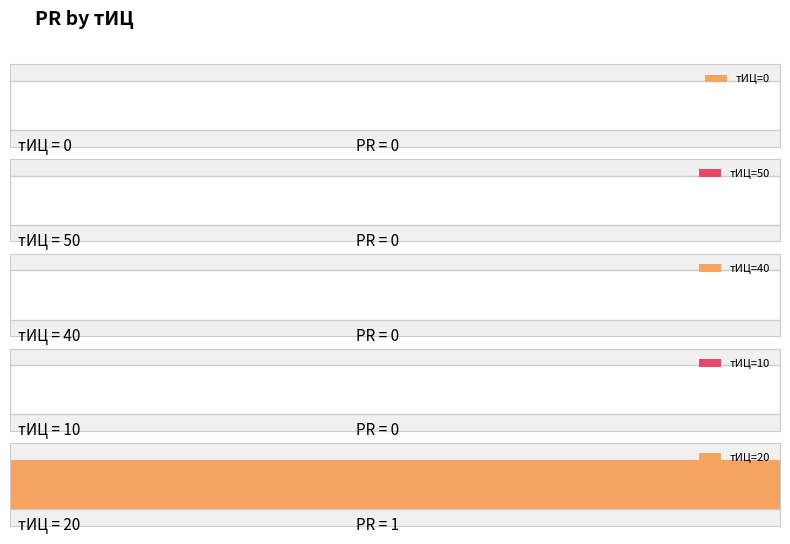

Is it true that the value at 50 is 0?

True